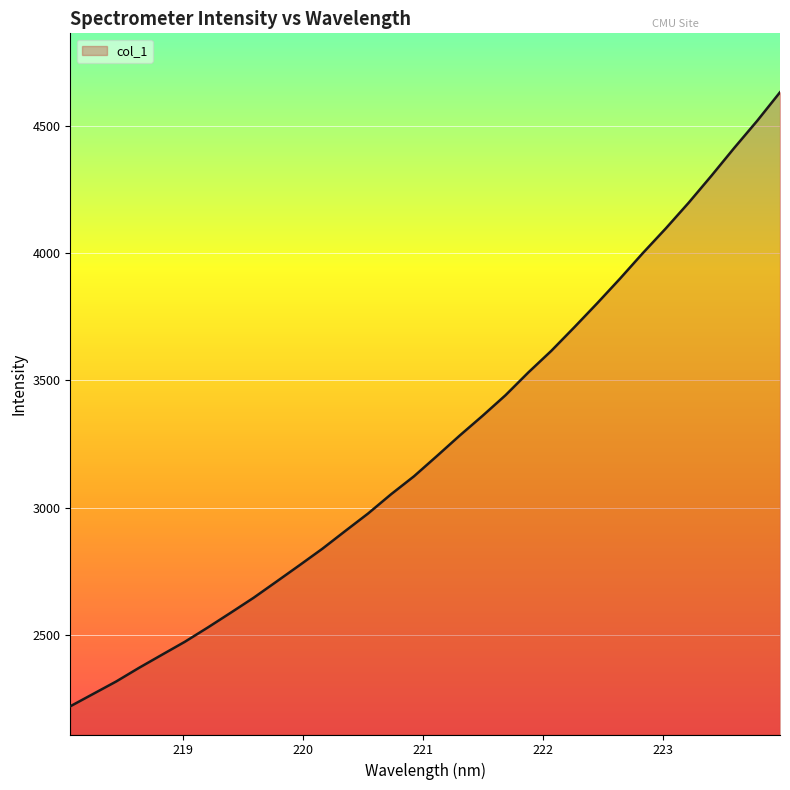

What is the difference between the maximum and minimum values?

2414.0